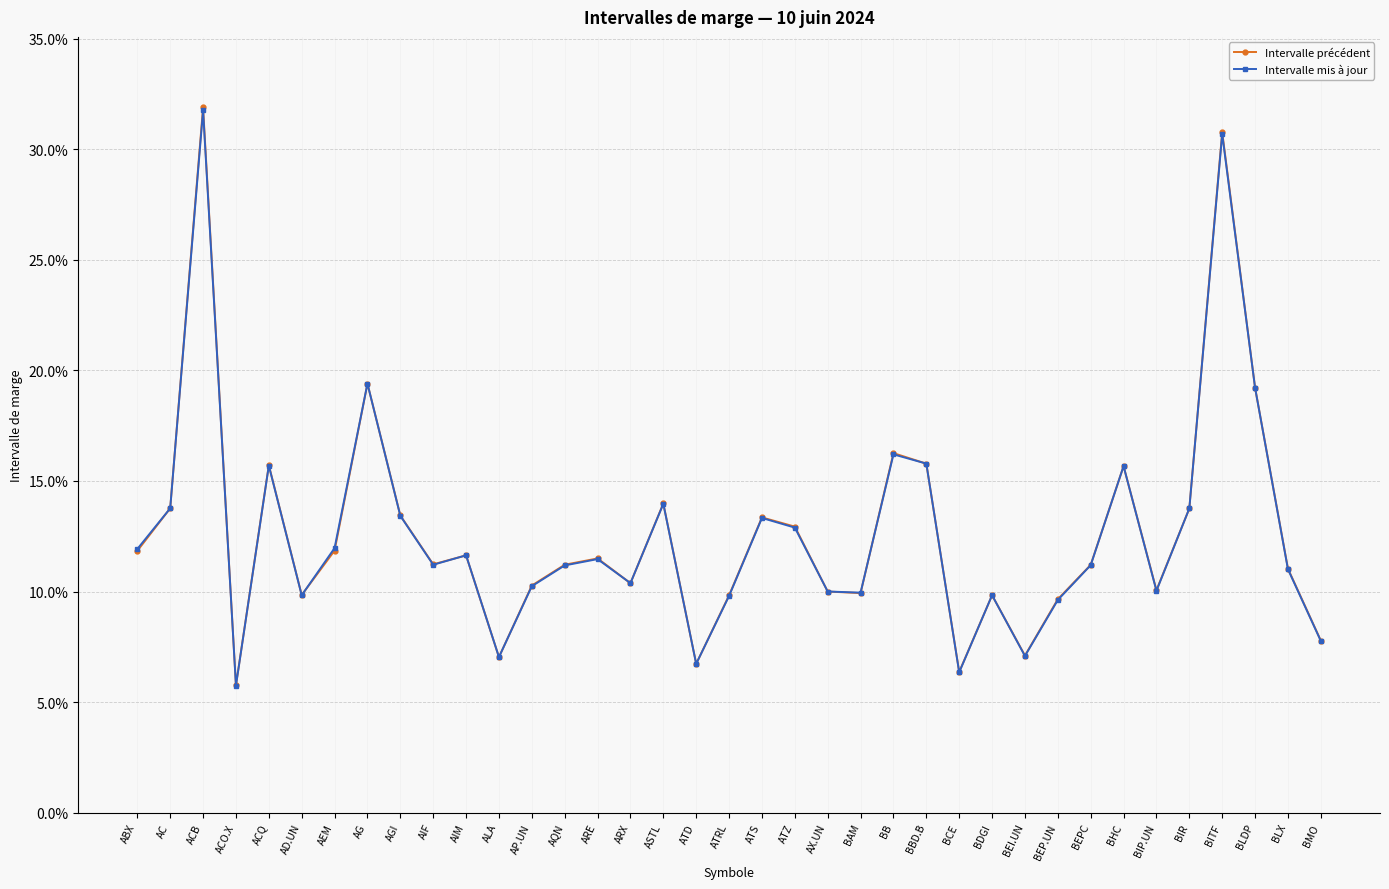

What is the lowest value of the Intervalle précédent series?

0.1